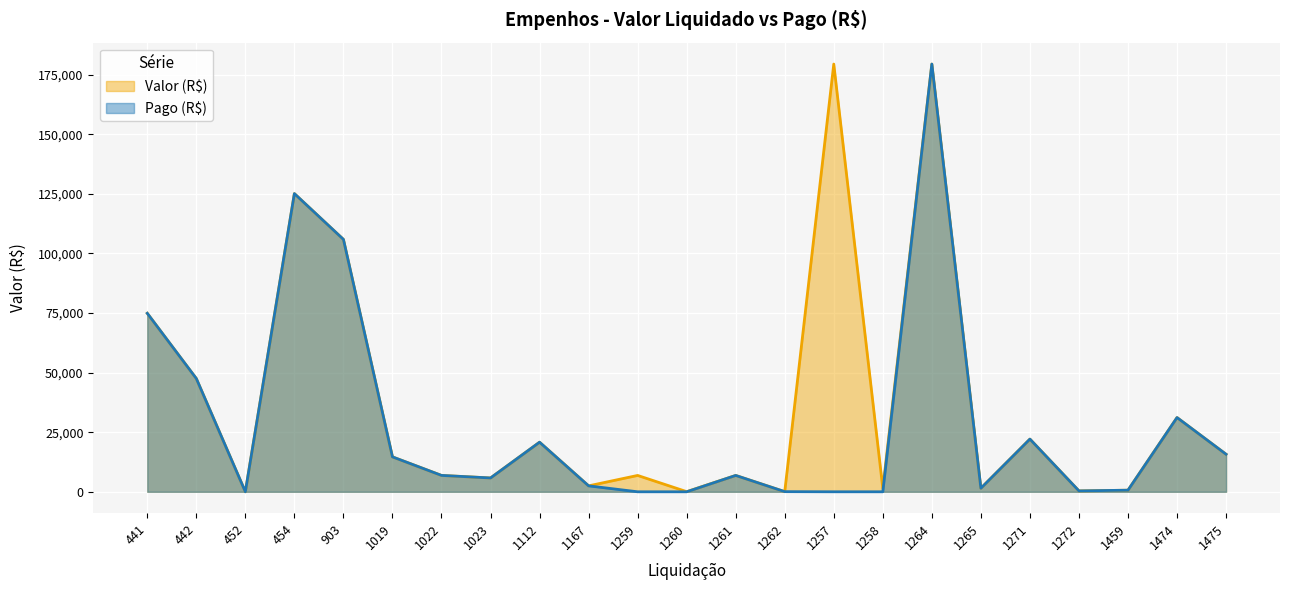

List the series in order of their overall mean, lowest first.

Pago (R$), Valor (R$)